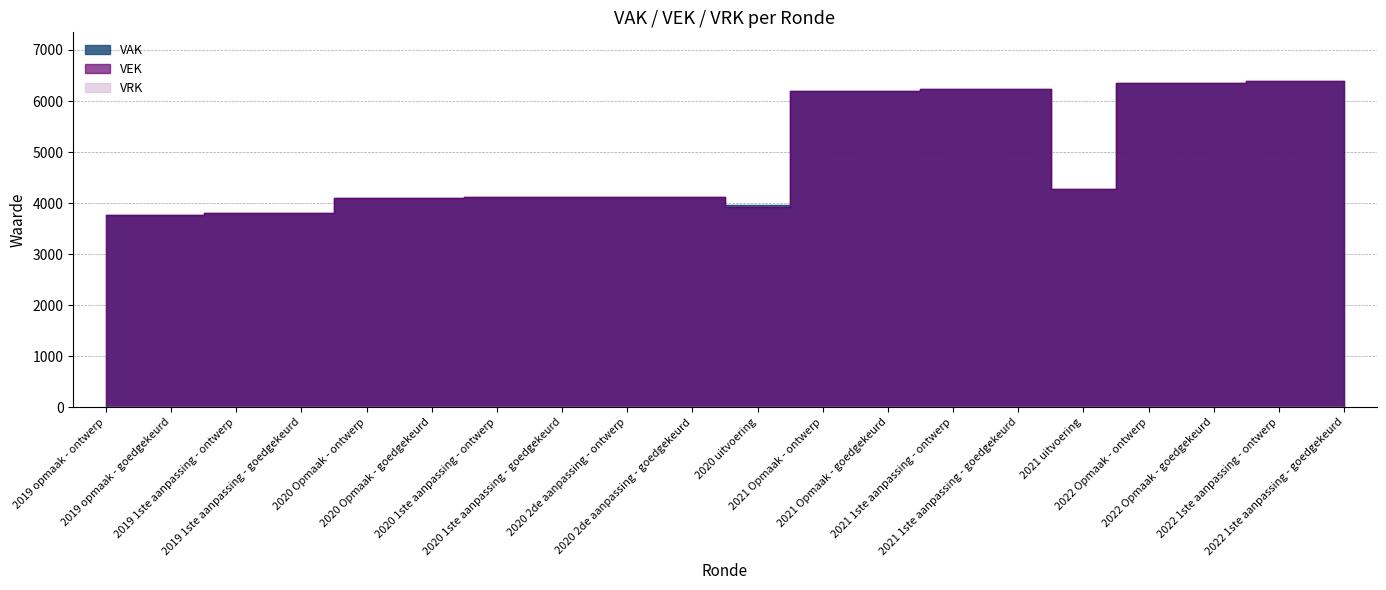

What is the difference between the second highest and minimum values in the VAK series?

2624